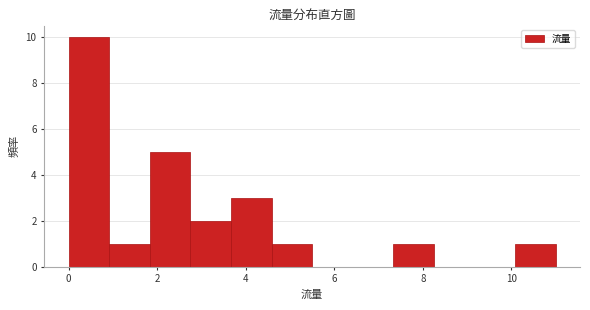

How tall is the bar that spans 10.0 to 11.0 on the x-axis? Neither the bar edges nor the heights are printed on the chart, so give them approximately, as read against the axes.

1